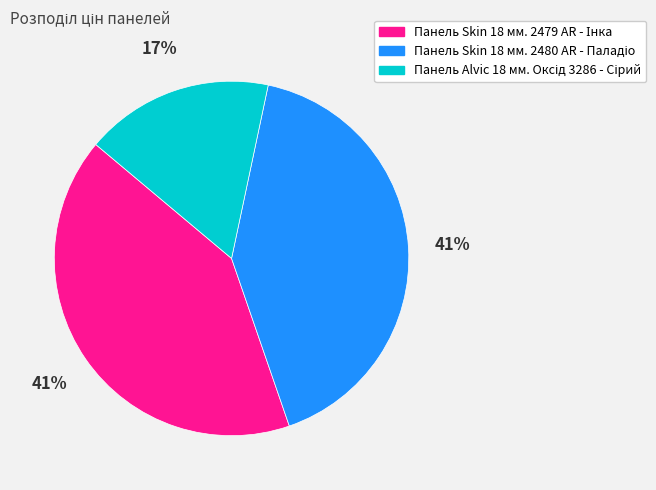

To the nearest percent, what is the average slice percentage?

33%